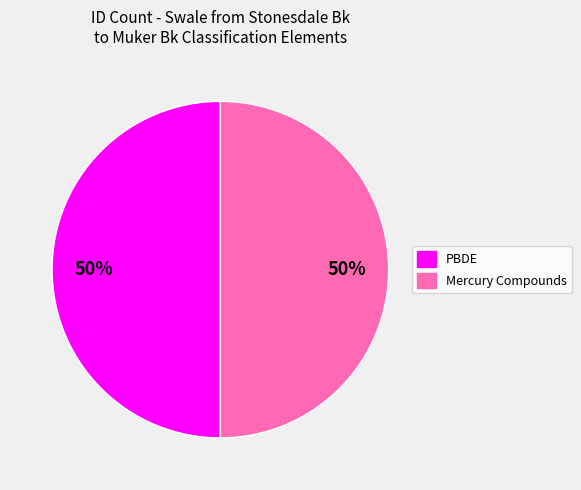

To the nearest percent, what is the average slice percentage?

50%